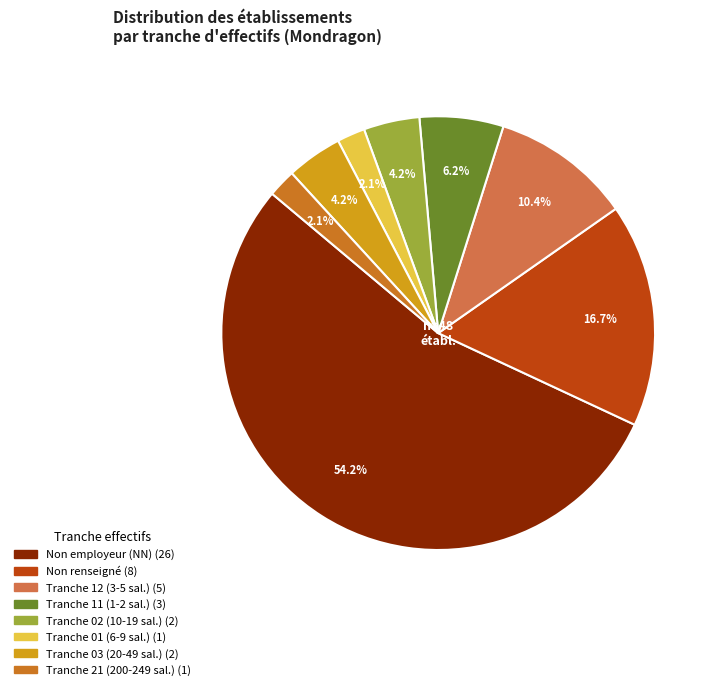

Is there any slice that represents more than half of the pie?

Yes